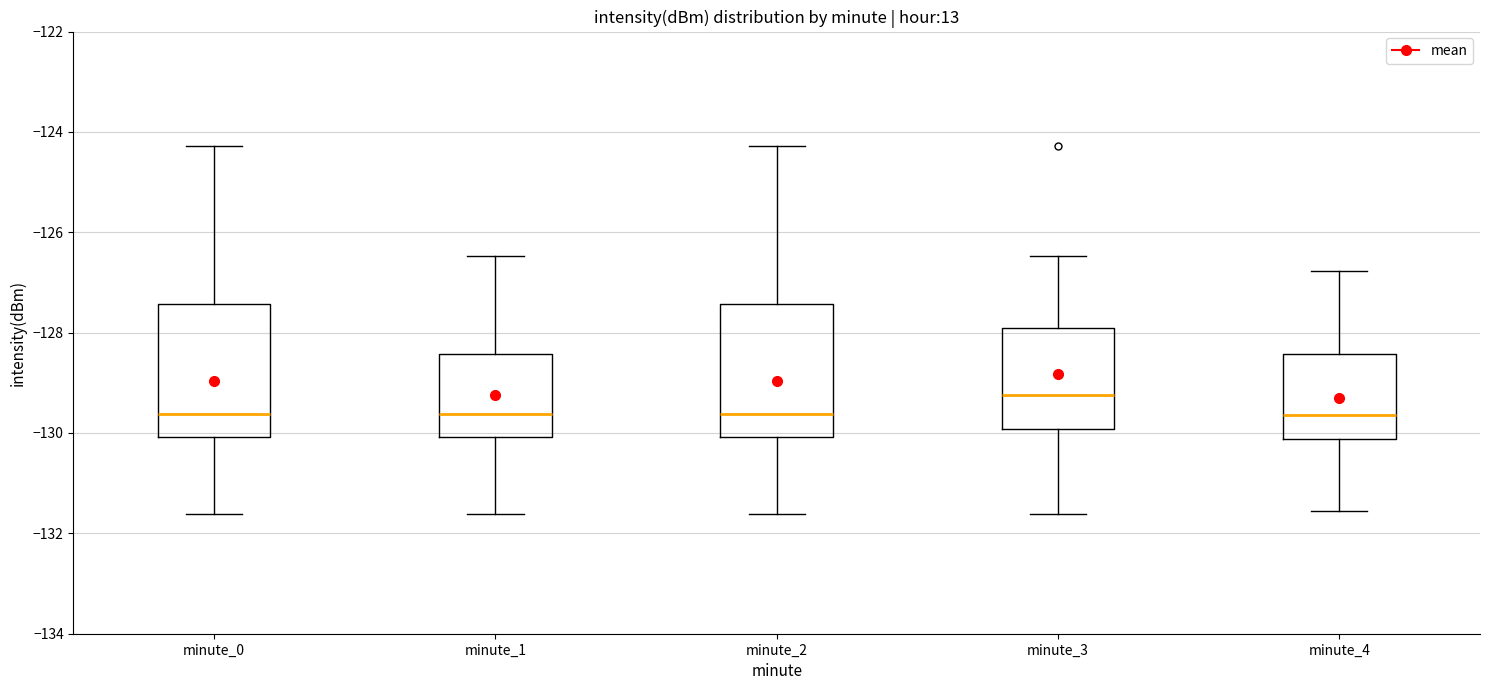

Which box's median line is the highest?

minute_3